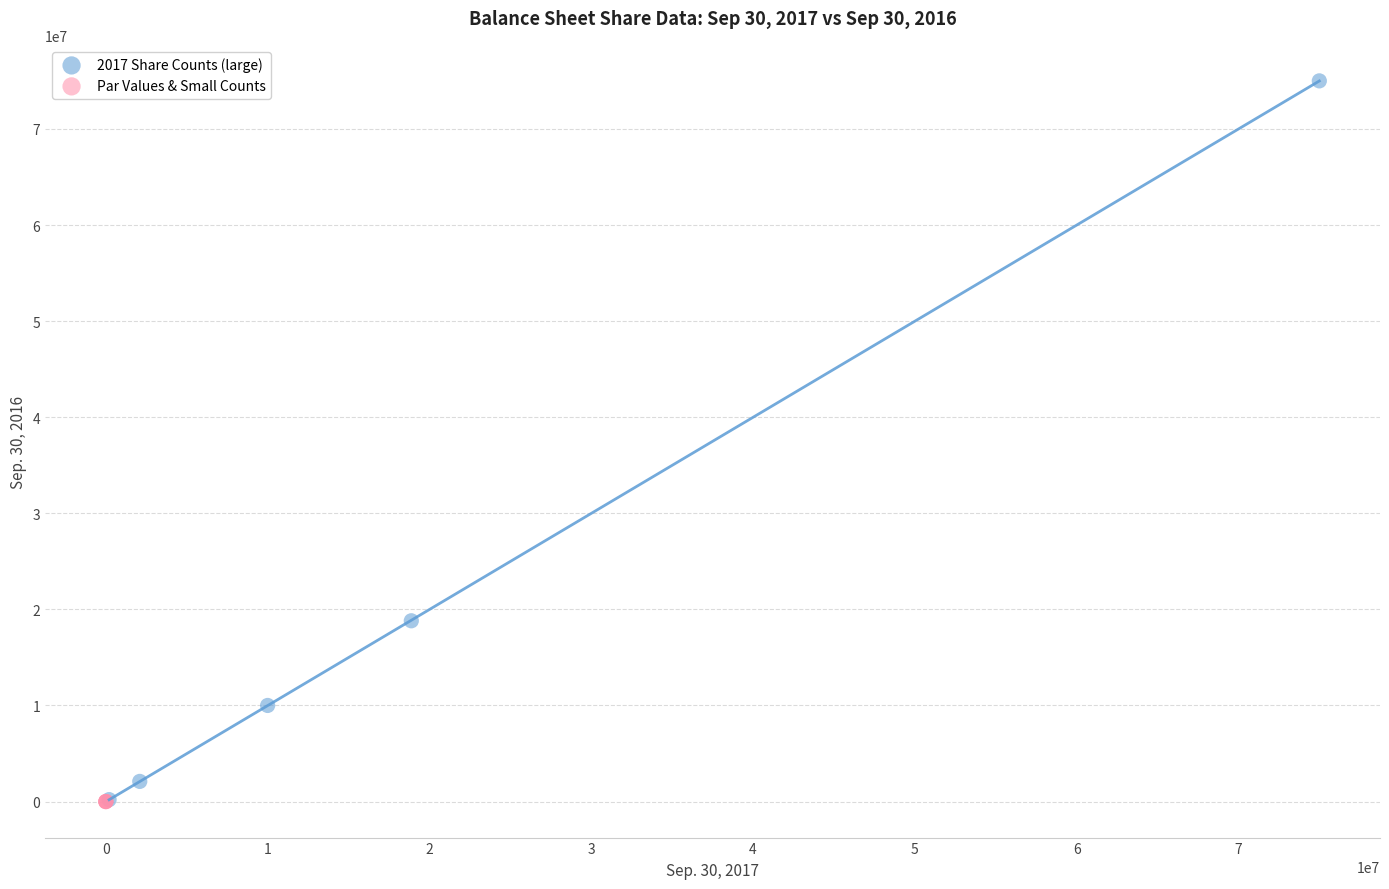

Which series contains the highest Y value?

2017 Share Counts (large)